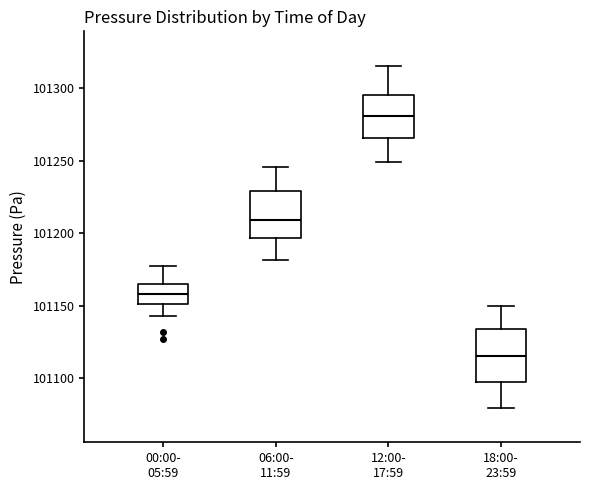

Reading left to right, read every box against the y-axis: the position of its median line, the range the box covers, and the ends of its whiskers. The values are not printed on the chart, so give them approximately, as read against the axis.

00:00- 05:59: median 101160, box 101150 to 101165, whiskers 101145 to 101175
06:00- 11:59: median 101210, box 101195 to 101230, whiskers 101180 to 101245
12:00- 17:59: median 101280, box 101265 to 101295, whiskers 101250 to 101315
18:00- 23:59: median 101115, box 101095 to 101135, whiskers 101080 to 101150